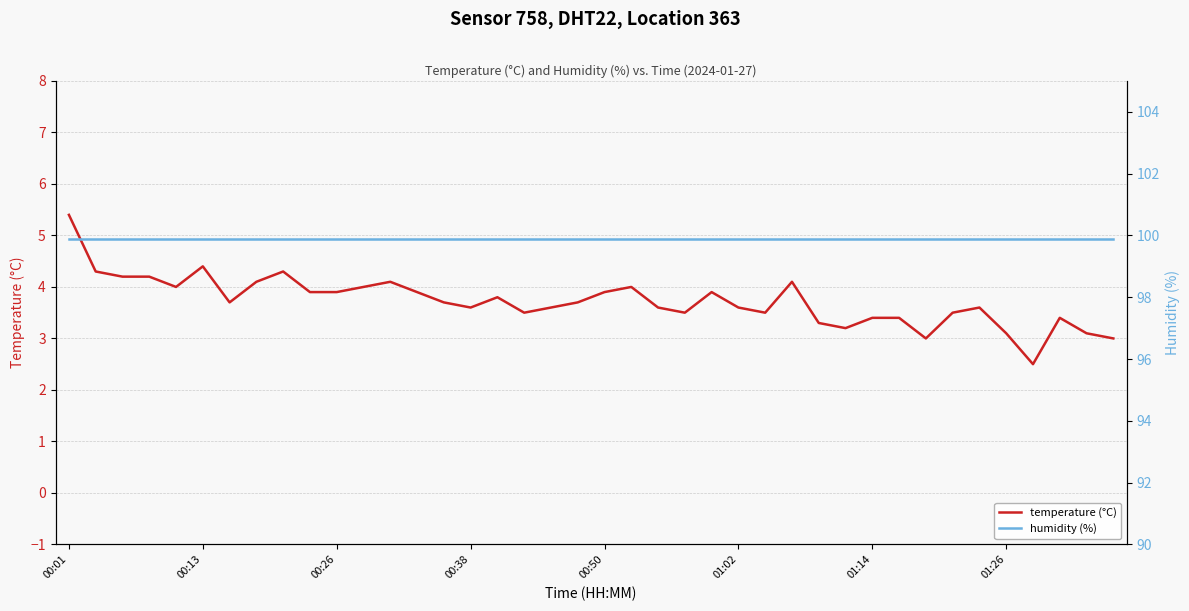

True or false: temperature and humidity cross at least once.

False